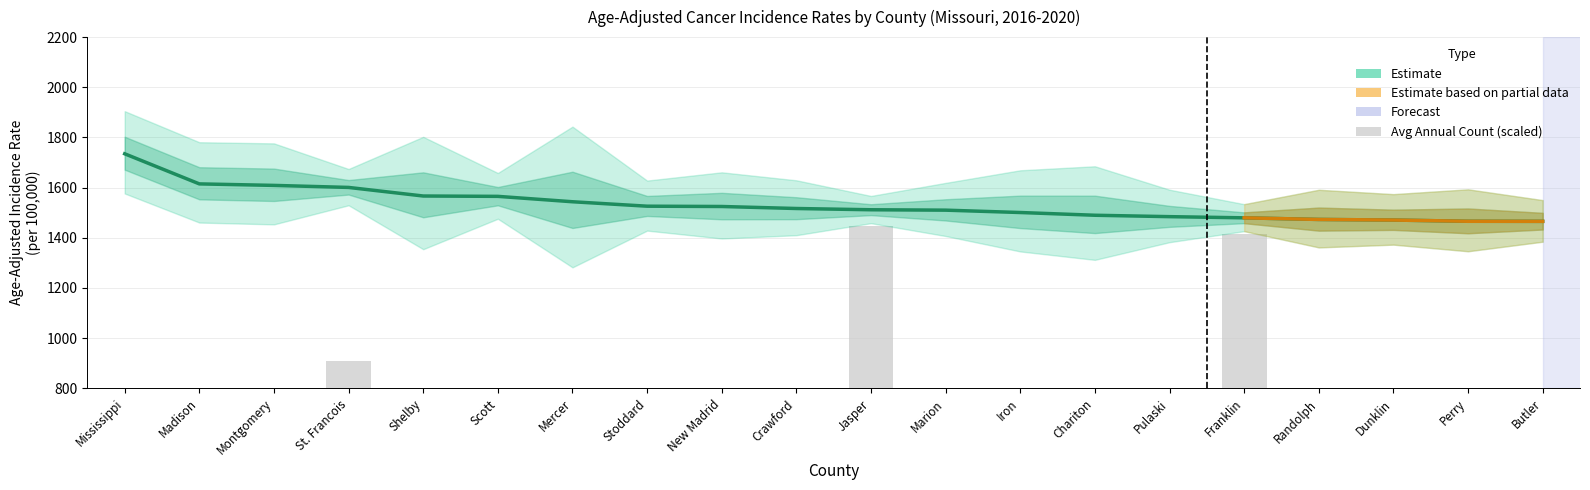

Is the value of Rate at Marion greater than the value of Avg Annual Count at Iron?

Yes